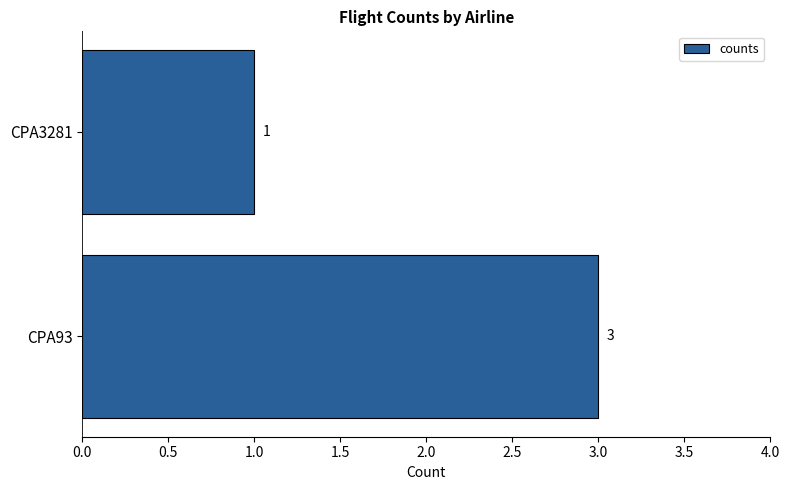

Approximately how many times larger is the value at CPA3281 compared to CPA93?

0.3